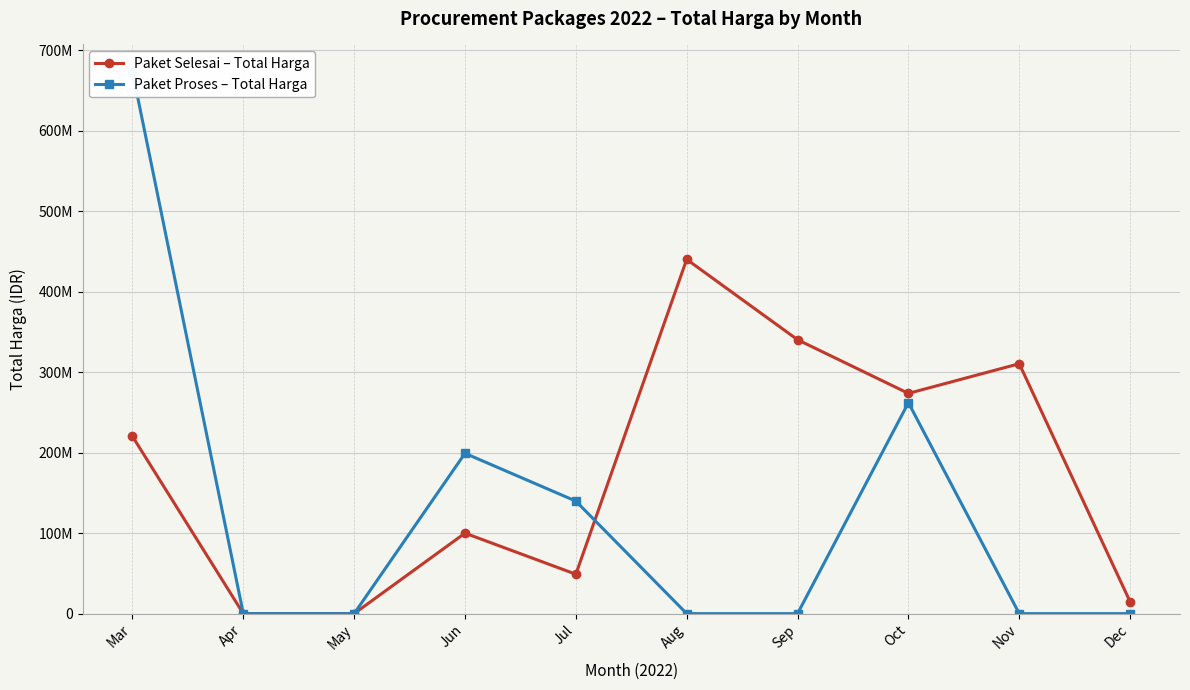

At which label does Paket Proses – Total Harga reach its peak?

Mar